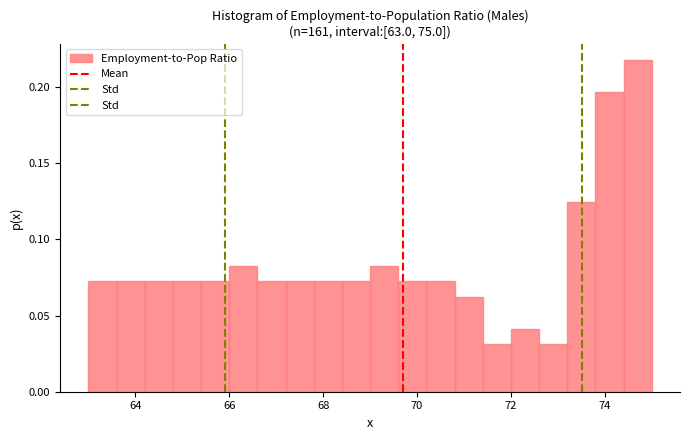

Read against the x-axis, roughly where is the centre of the tallest bar?

74.8